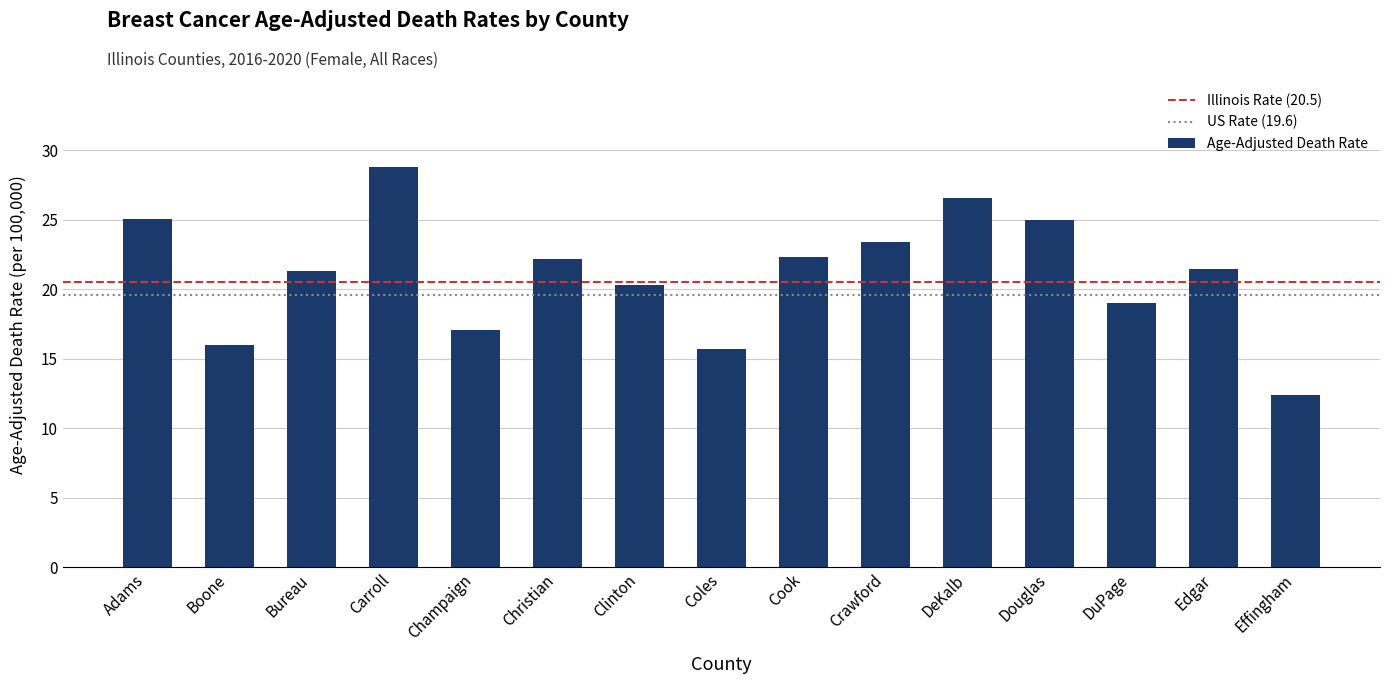

What is the approximate value at Champaign?

17.1